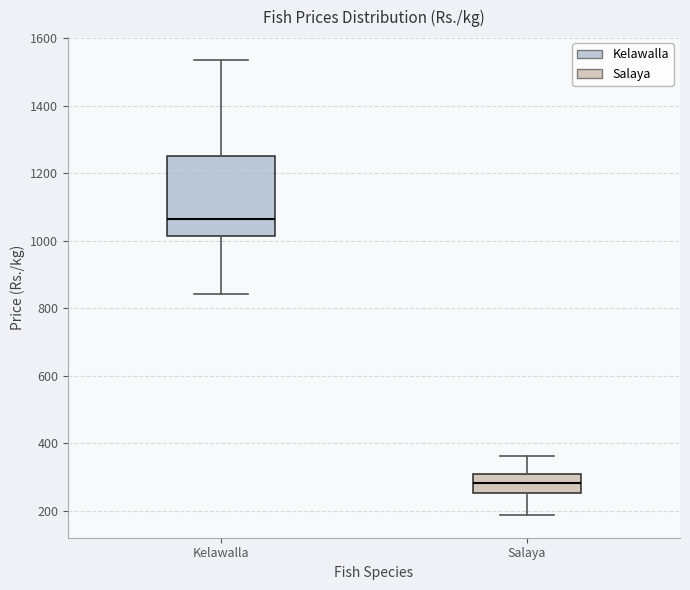

Where does the median line of the box for Kelawalla sit on the y-axis? The values are not printed on the chart, so give them approximately, as read against the axis.

1060